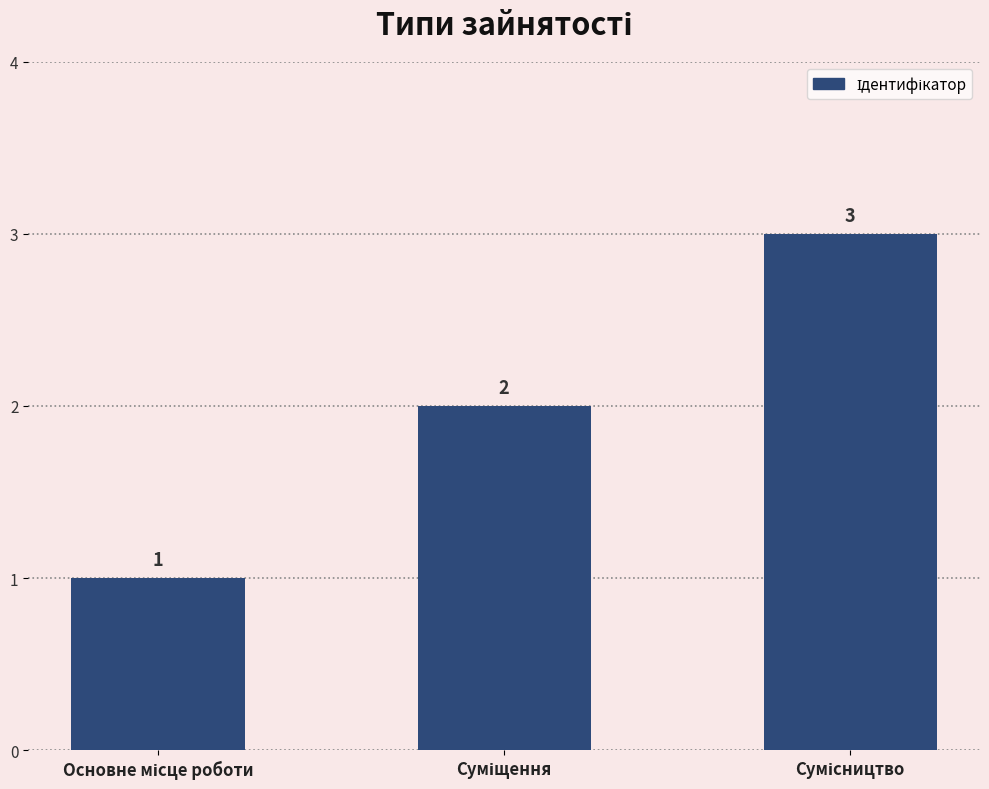

What is the sum of all values?

6